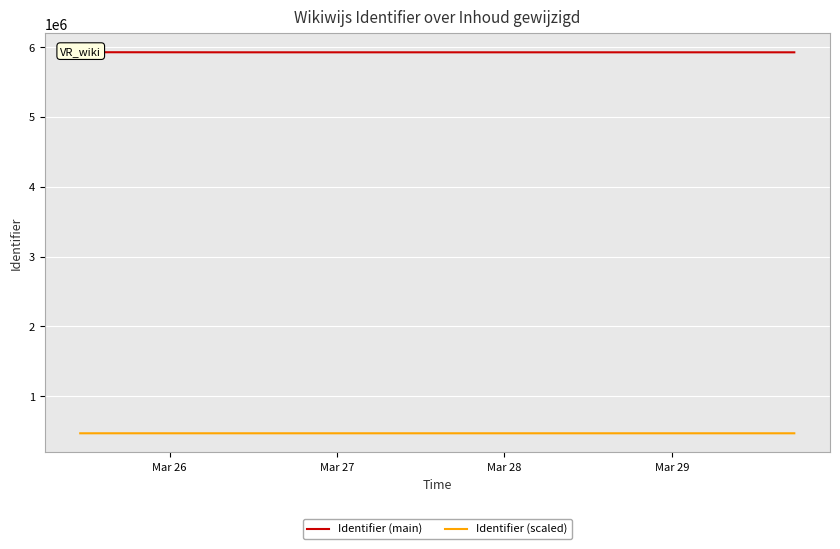

True or false: Identifier (main) and Identifier (scaled) cross at least once.

False